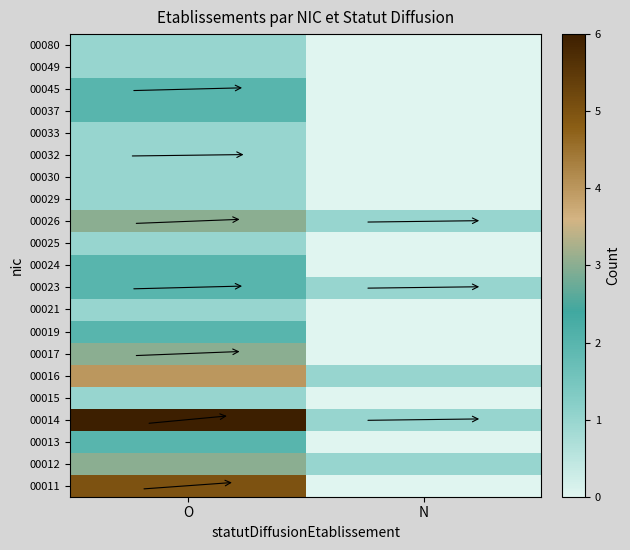

What is the difference between the highest and lowest values at N?

1